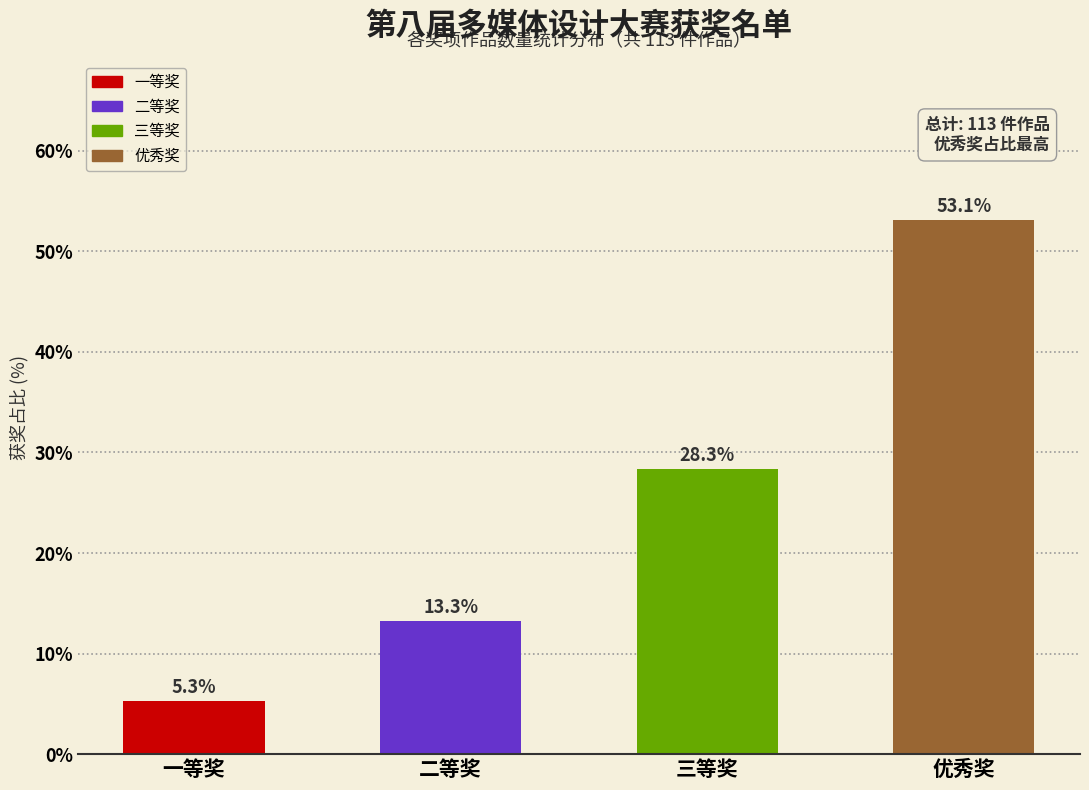

Reading left to right, list all the values displayed in this chart.

5.3	13.3	28.3	53.1